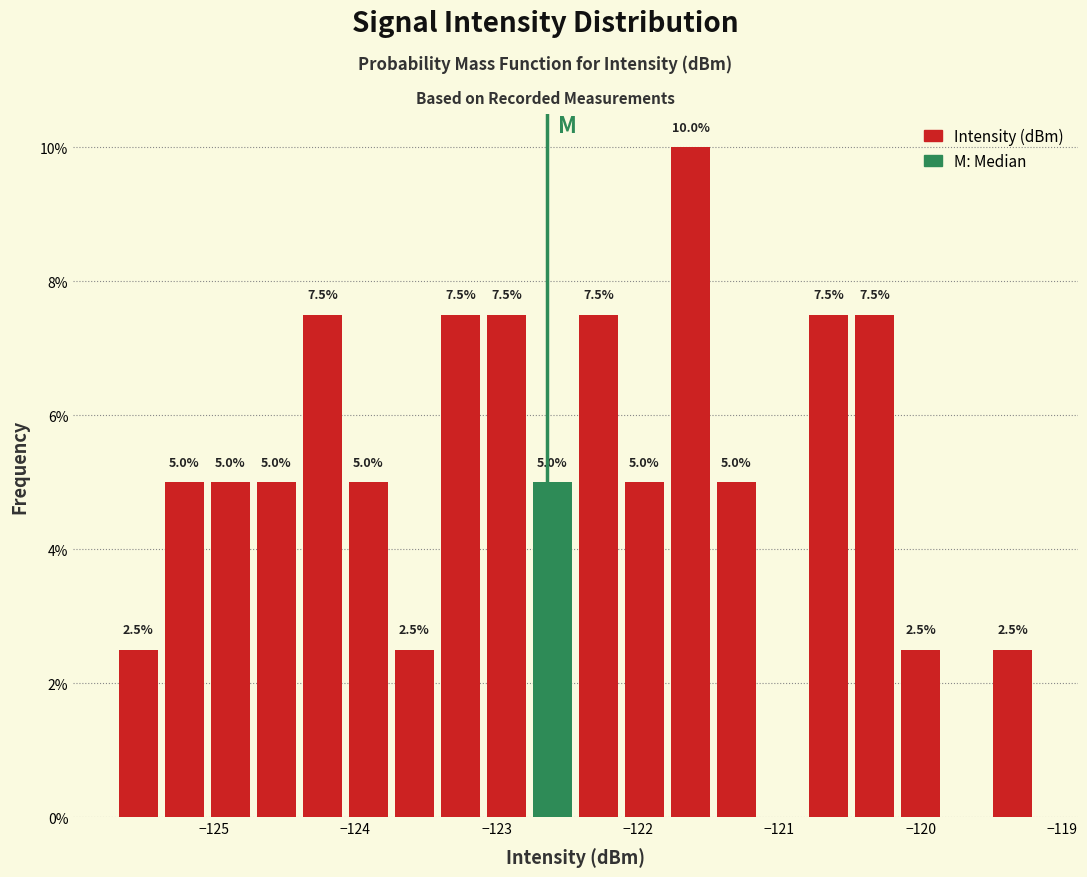

Read against the x-axis, roughly where is the centre of the tallest bar?

-121.6